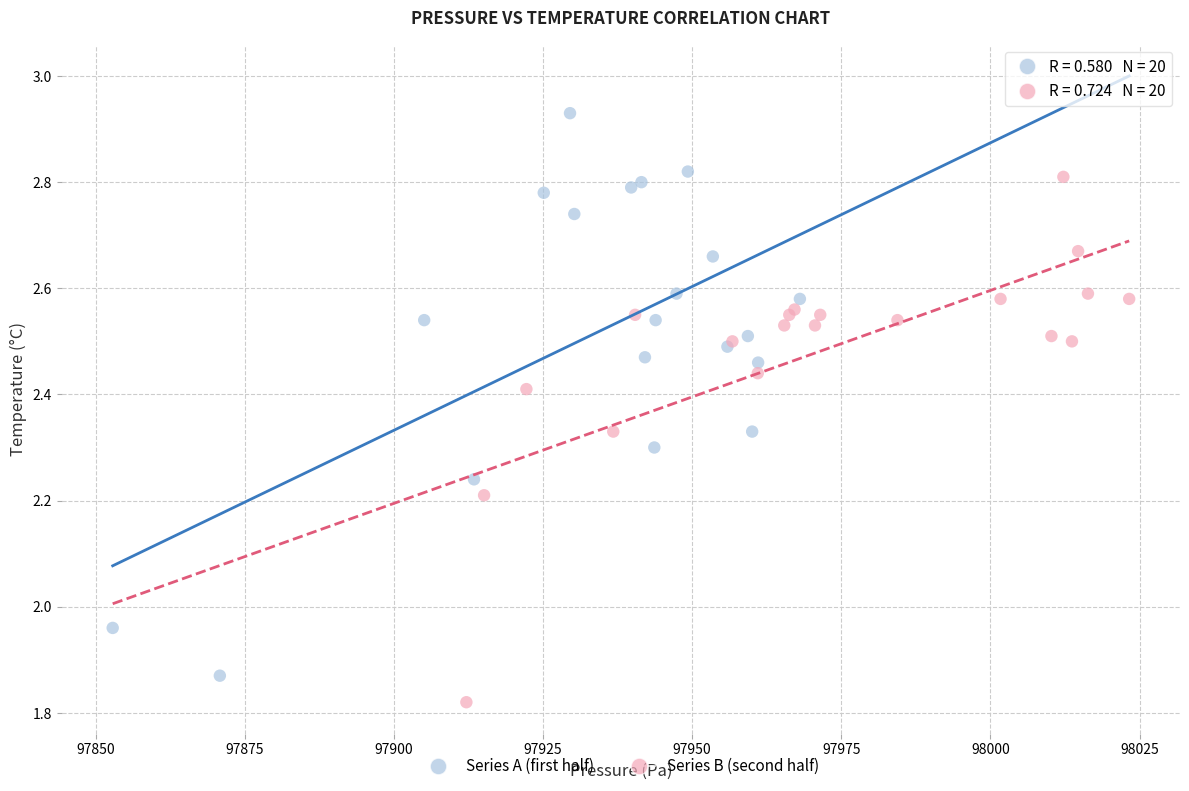

Which series has the largest Y range (max minus min)?

Series A (first half)